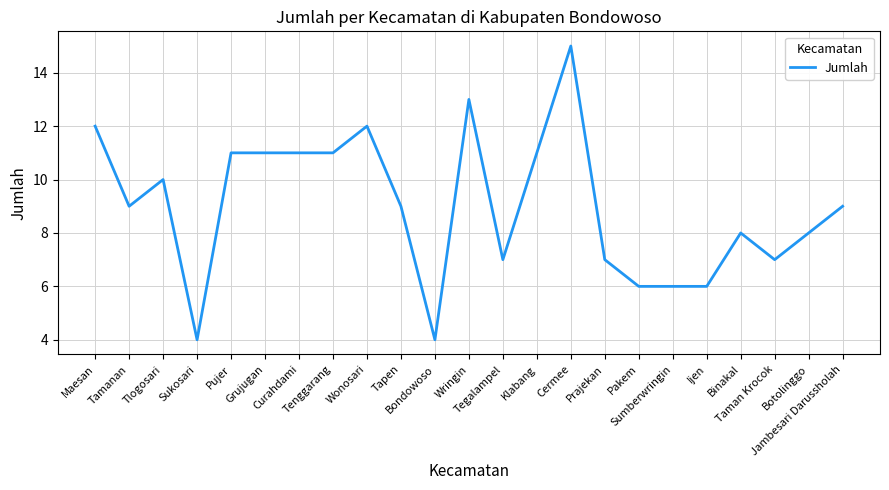

What is the average value?

9